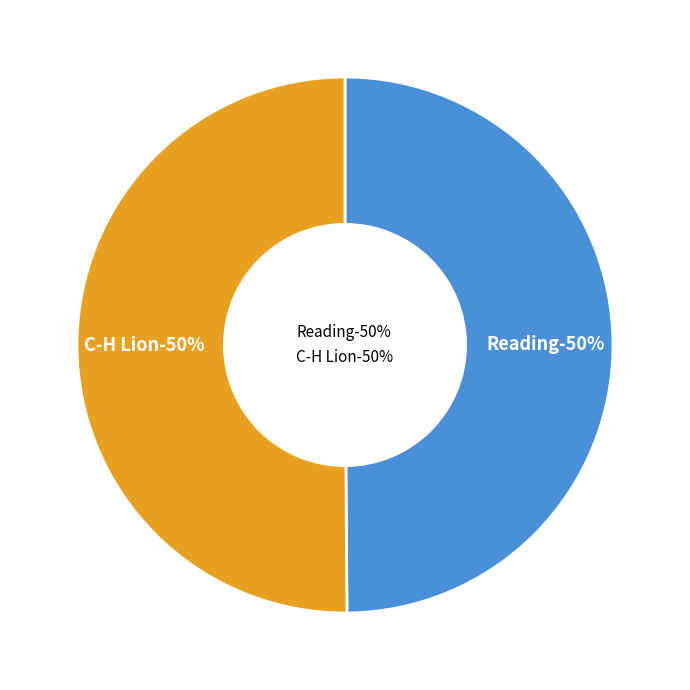

Is the sum of C-H Lion and Reading greater than half?

Yes